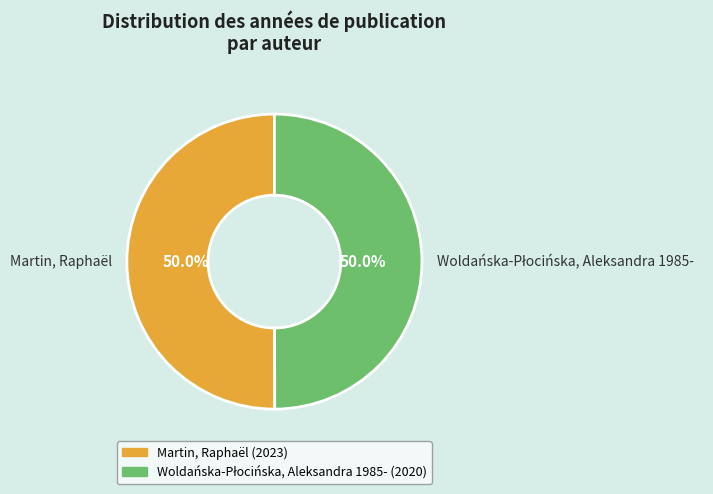

What percentage is NOT represented by Martin, Raphaël?

50.0%